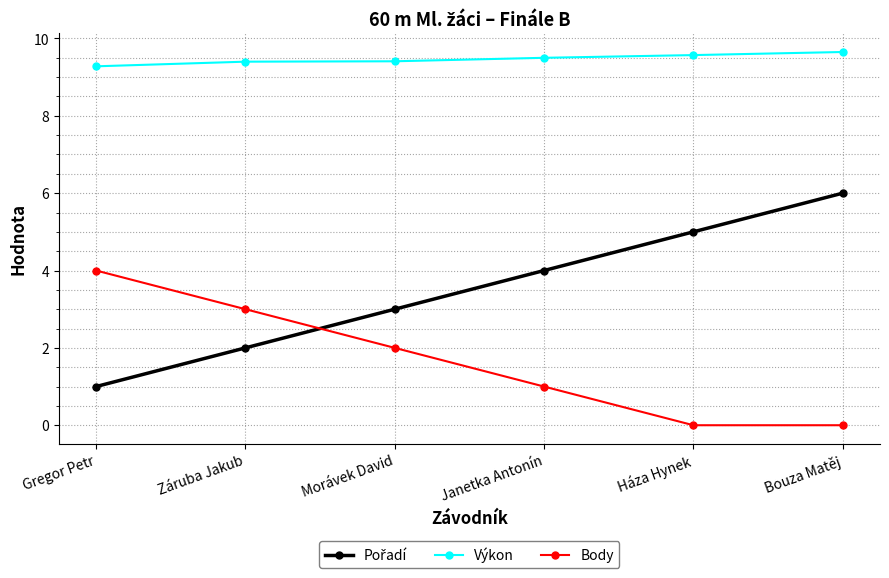

The Body series shows -1.7 at Háza Hynek. True or false?

False